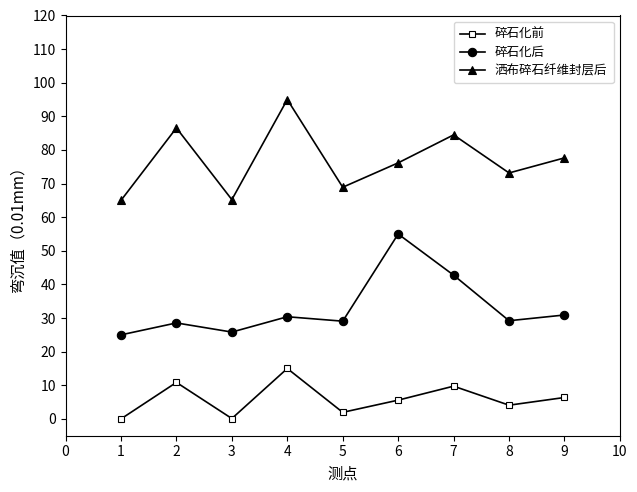

True or false: 洒布碎石纤维封层后 has a value of 95.0 at 4.

True